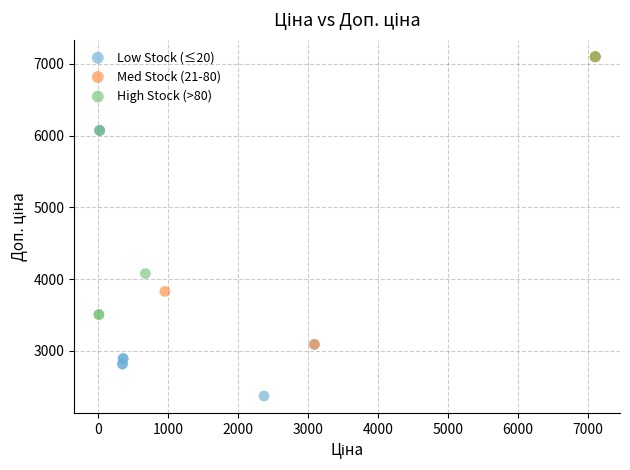

Which series has the widest spread of Y values?

Low Stock (≤20)